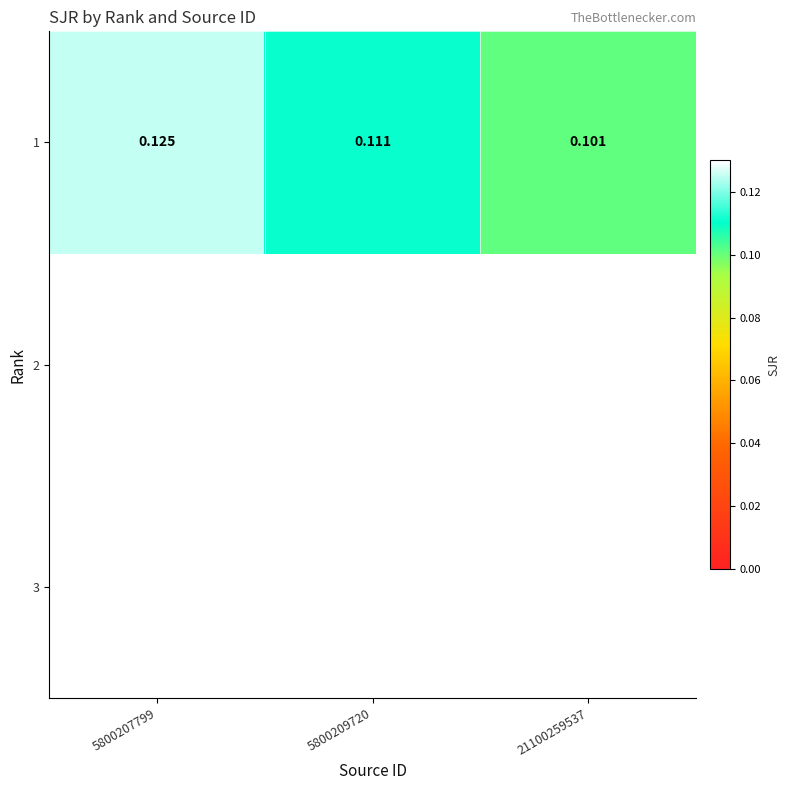

What is the greatest value displayed?

0.1